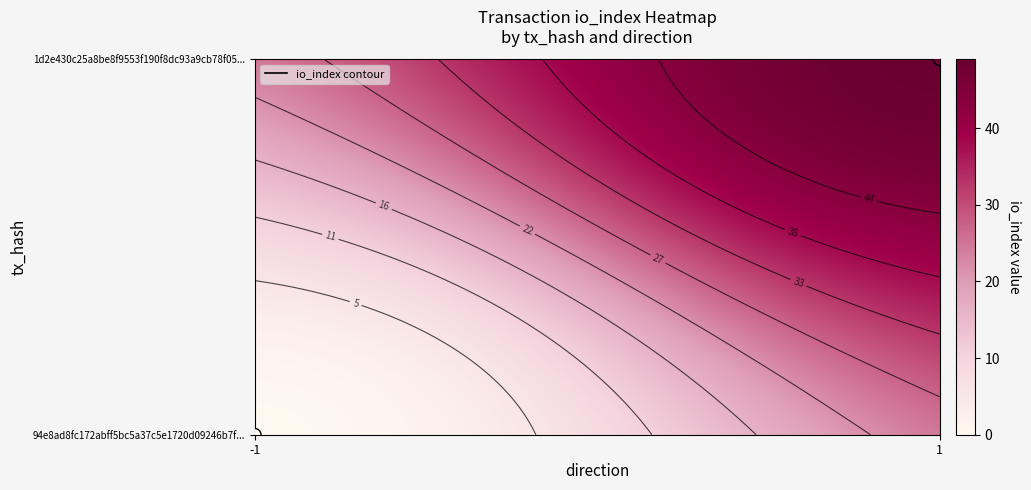

True or false: 1d2e430c25a8be8f9553f190f8dc93a9cb78f05 has a value of 21 at io_index.

False